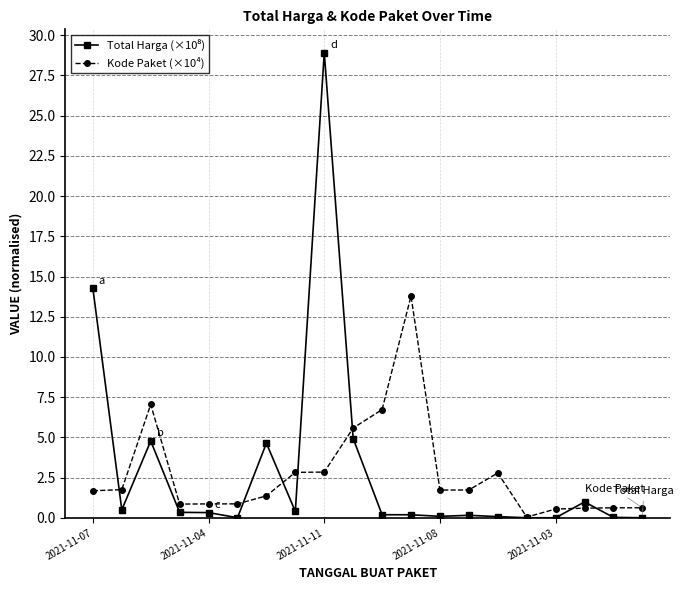

What is the value of the Kode Paket (×10⁴) point at the 5th from the left?

0.9